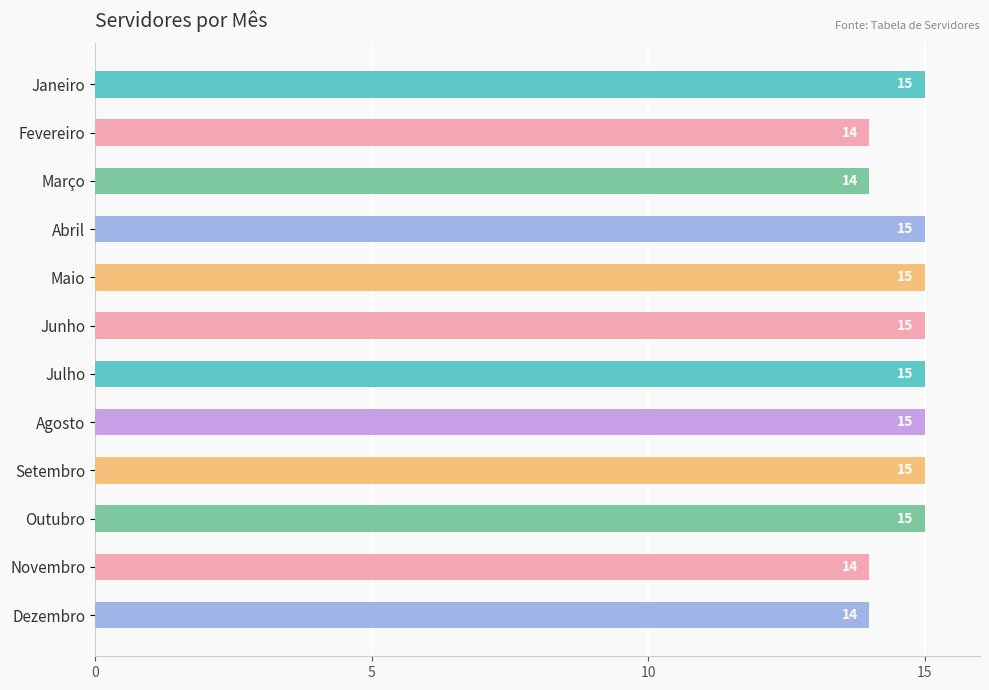

What is the value of the 9th bar from the top?

15